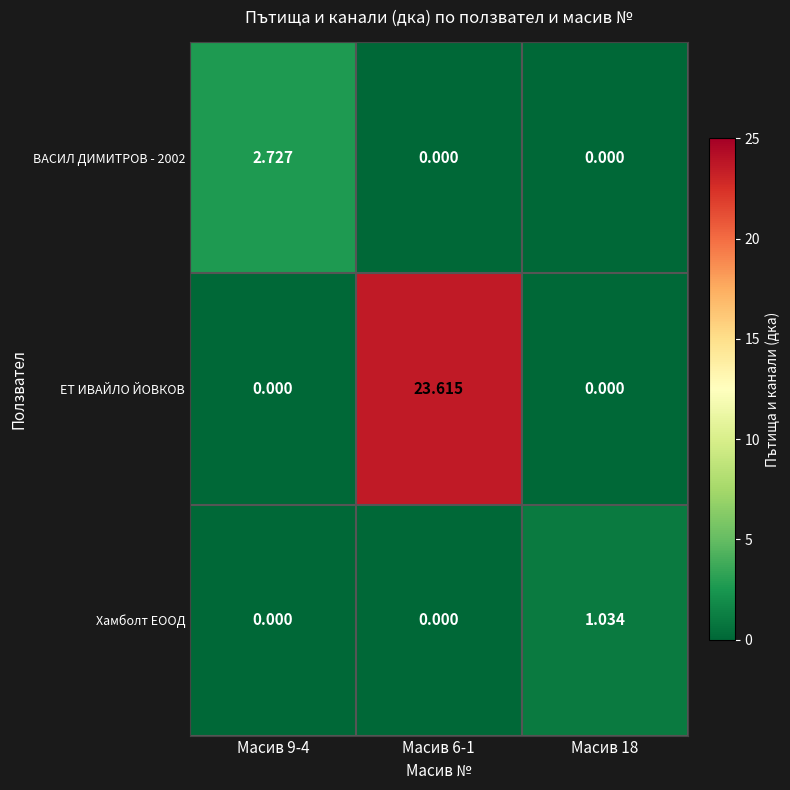

Which series has the largest range (max minus min)?

ЕТ ИВАЙЛО ЙОВКОВ